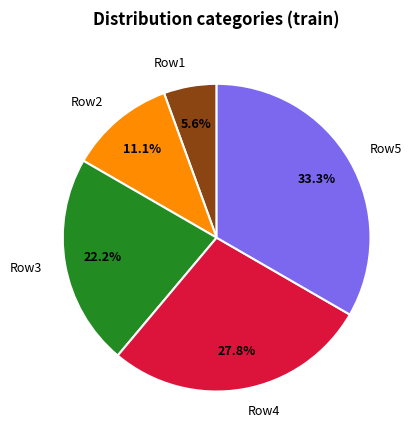

What percentage do Row5 and Row1 together represent?

38.9%